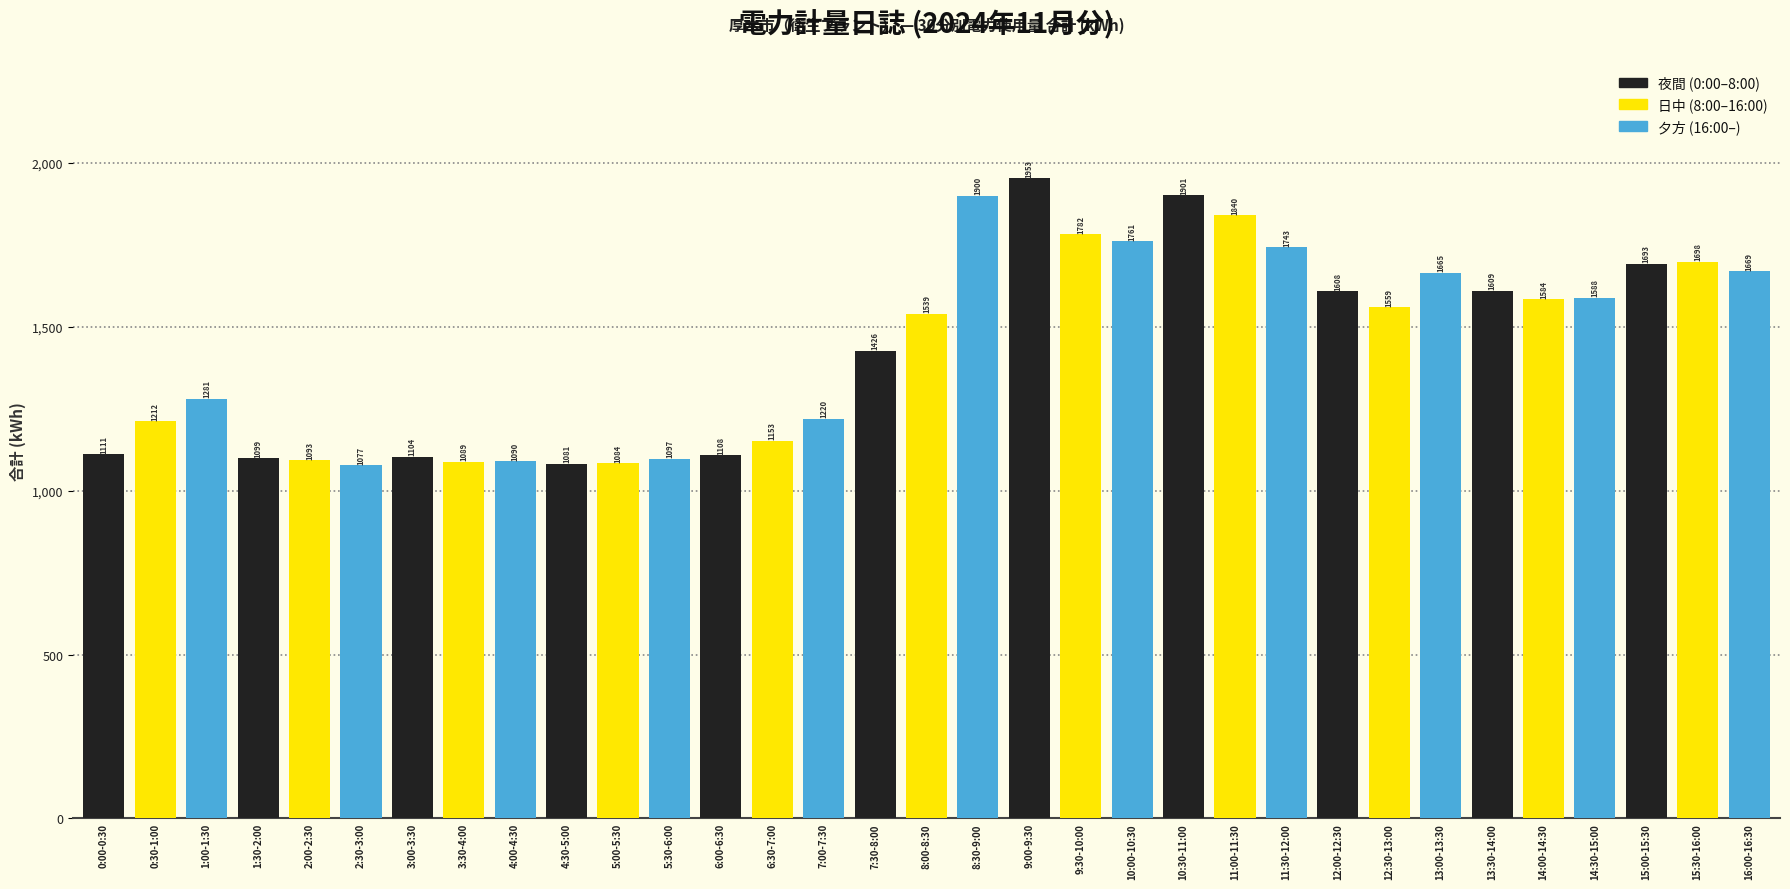

Reading right to left, transcribe all the data shown in this chart.

1669	1698	1693	1588	1584	1609	1665	1559	1608	1743	1840	1901	1761	1782	1953	1900	1539	1426	1220	1153	1108	1097	1084	1081	1090	1089	1104	1077	1093	1099	1281	1212	1111